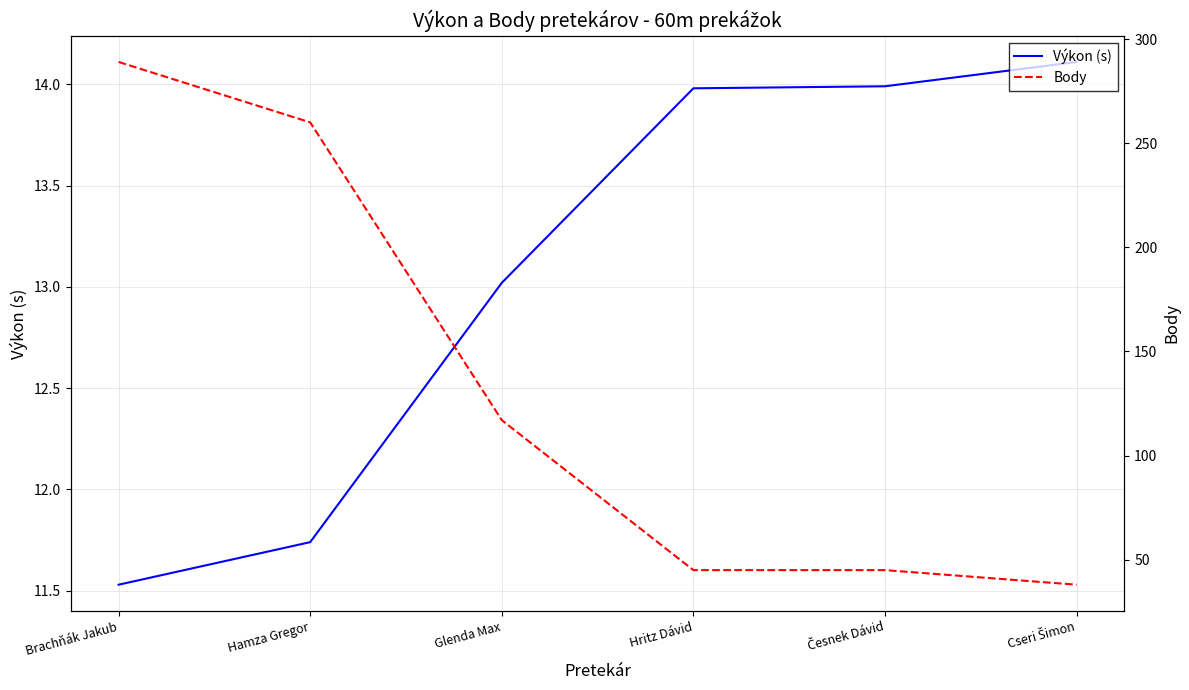

What is the minimum value shown in the chart?

11.5